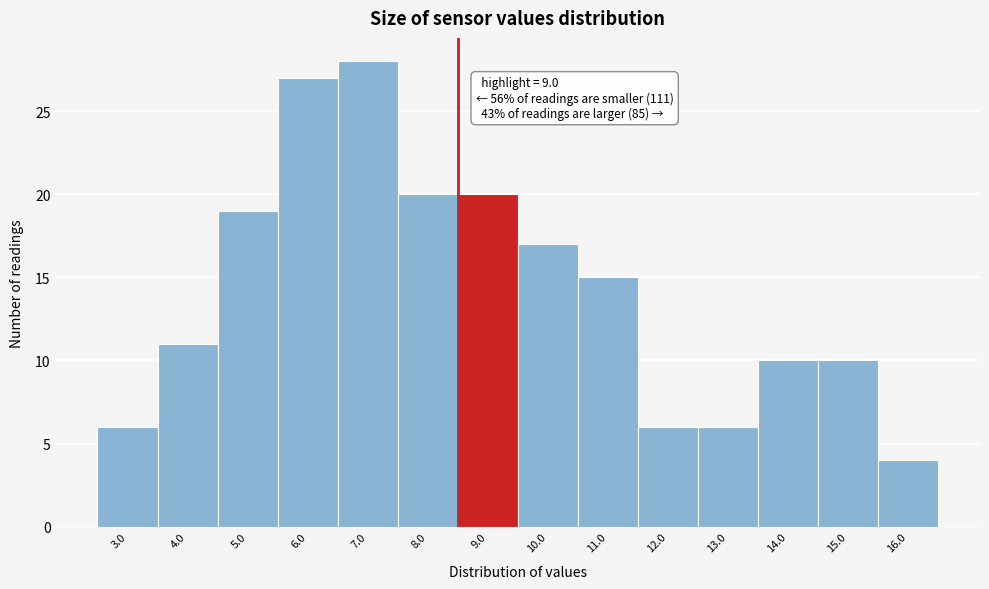

Reading left to right, list all the values displayed in this chart.

6	11	19	27	28	20	20	17	15	6	6	10	10	4